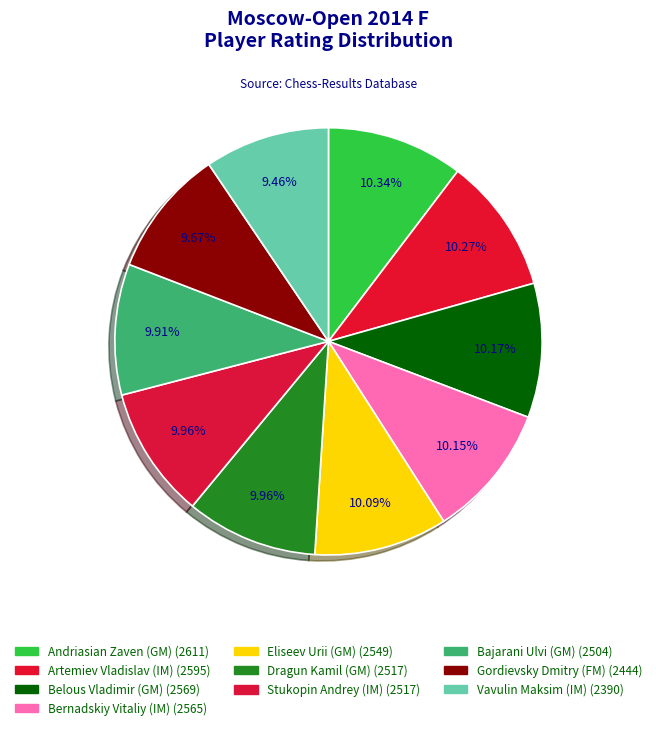

To the nearest percent, what percentage of the pie is Vavulin Maksim (IM)?

9%